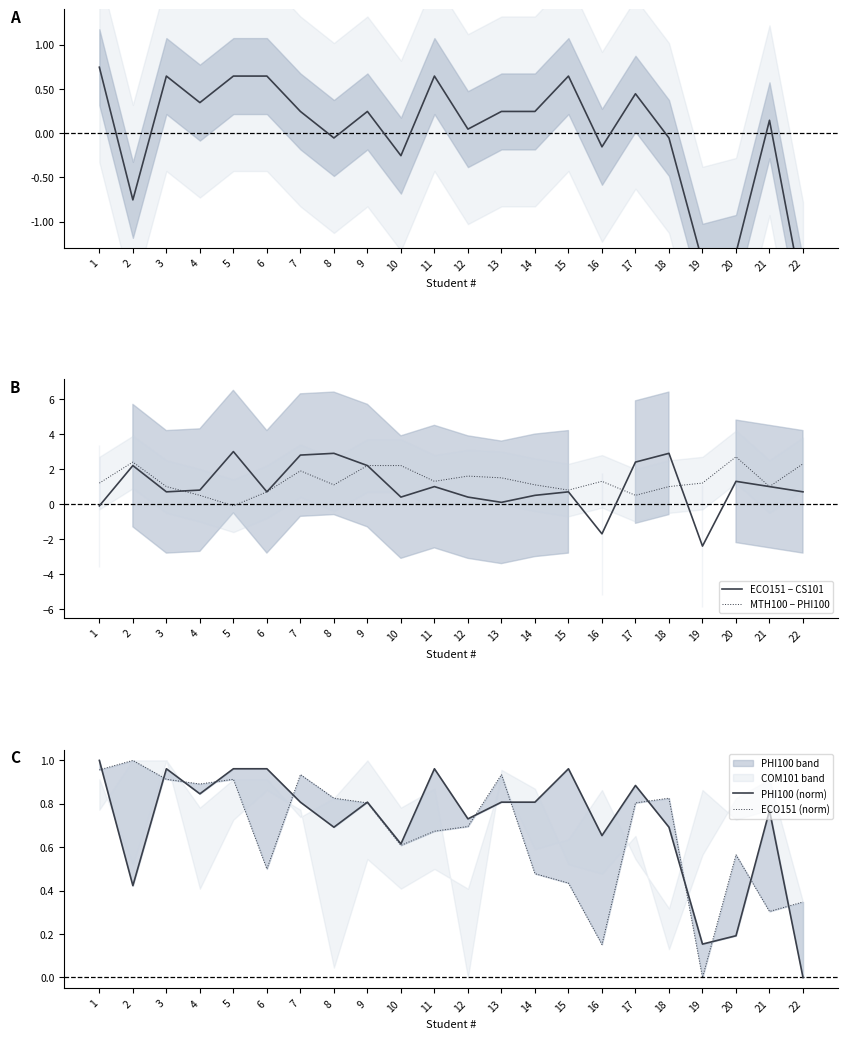

Reading left to right, what are all the values shown in this chart?

PHI100 (centered): 1=0.7	2=-0.8	3=0.6	4=0.3	5=0.6	6=0.6	7=0.2	8=-0.1	9=0.2	10=-0.3	11=0.6	12=0.0	13=0.2	14=0.2	15=0.6	16=-0.2	17=0.4	18=-0.1	19=-1.5	20=-1.4	21=0.1	22=-1.9
ECO151 − CS101: 1=-0.1	2=2.2	3=0.7	4=0.8	5=3.0	6=0.7	7=2.8	8=2.9	9=2.2	10=0.4	11=1.0	12=0.4	13=0.1	14=0.5	15=0.7	16=-1.7	17=2.4	18=2.9	19=-2.4	20=1.3	21=1.0	22=0.7
MTH100 − PHI100: 1=1.2	2=2.4	3=1.0	4=0.5	5=-0.1	6=0.7	7=1.9	8=1.1	9=2.2	10=2.2	11=1.3	12=1.6	13=1.5	14=1.1	15=0.8	16=1.3	17=0.5	18=1.0	19=1.2	20=2.7	21=1.0	22=2.3
PHI100 (norm): 1=1.0	2=0.4	3=1.0	4=0.8	5=1.0	6=1.0	7=0.8	8=0.7	9=0.8	10=0.6	11=1.0	12=0.7	13=0.8	14=0.8	15=1.0	16=0.7	17=0.9	18=0.7	19=0.2	20=0.2	21=0.8	22=0.0
ECO151 (norm): 1=1.0	2=1.0	3=0.9	4=0.9	5=0.9	6=0.5	7=0.9	8=0.8	9=0.8	10=0.6	11=0.7	12=0.7	13=0.9	14=0.5	15=0.4	16=0.2	17=0.8	18=0.8	19=0.0	20=0.6	21=0.3	22=0.3